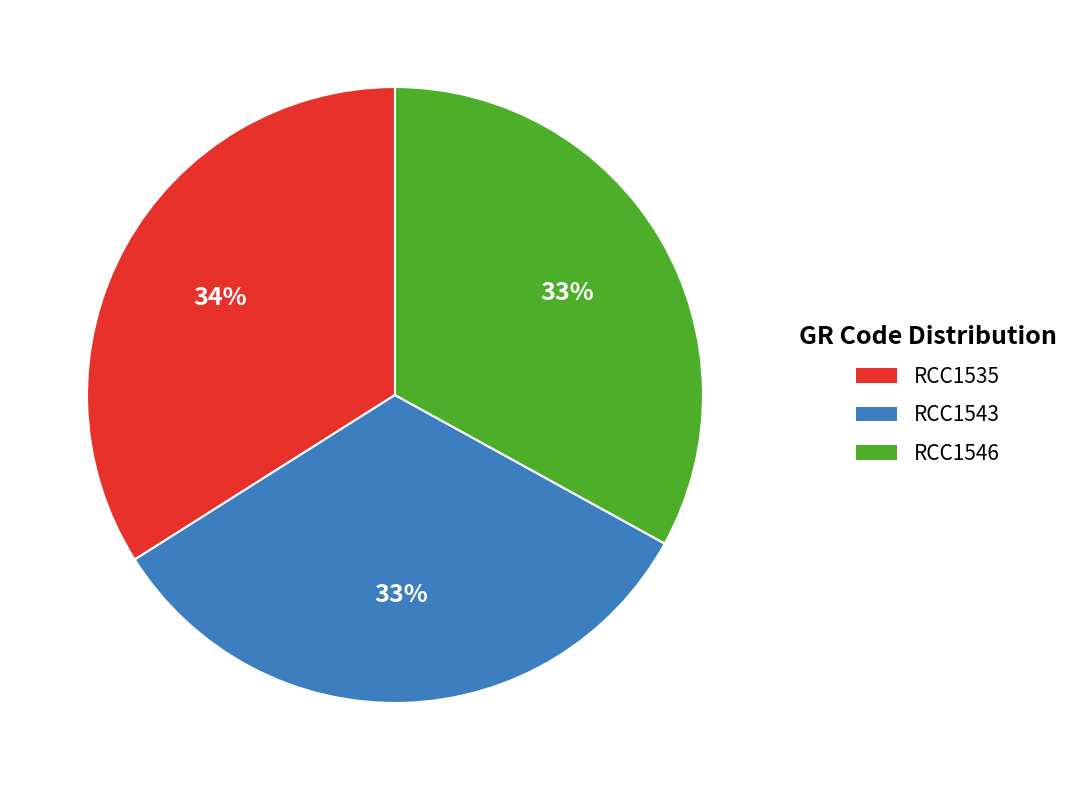

What percentage is the RCC1535 slice, to the nearest percent?

34%